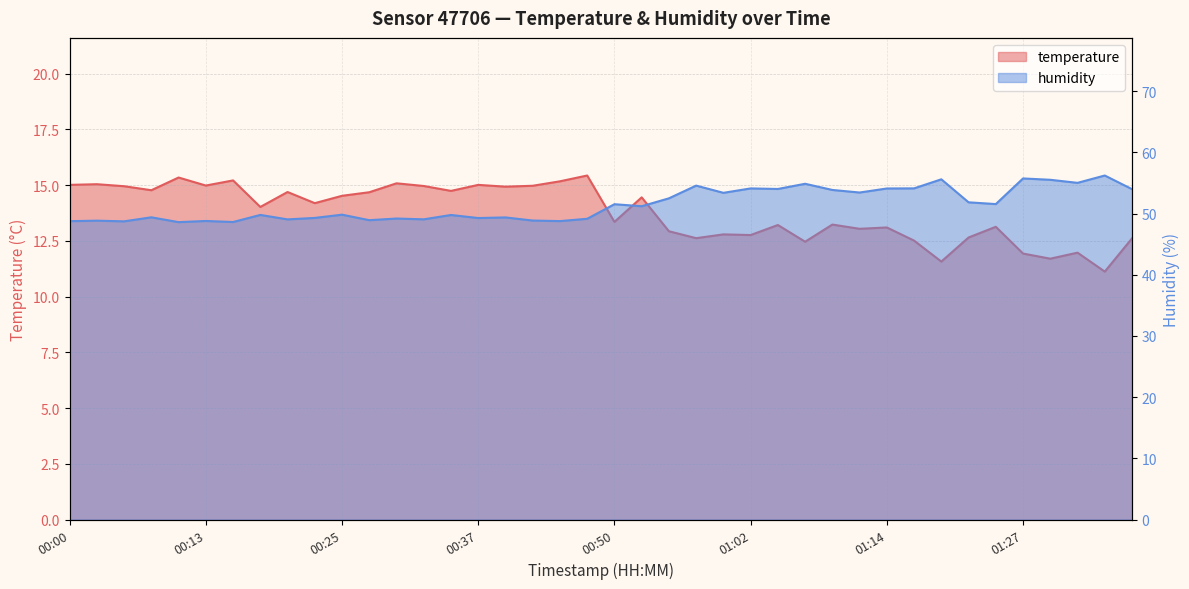

What is the difference between the highest and lowest values at 00:18?

35.8